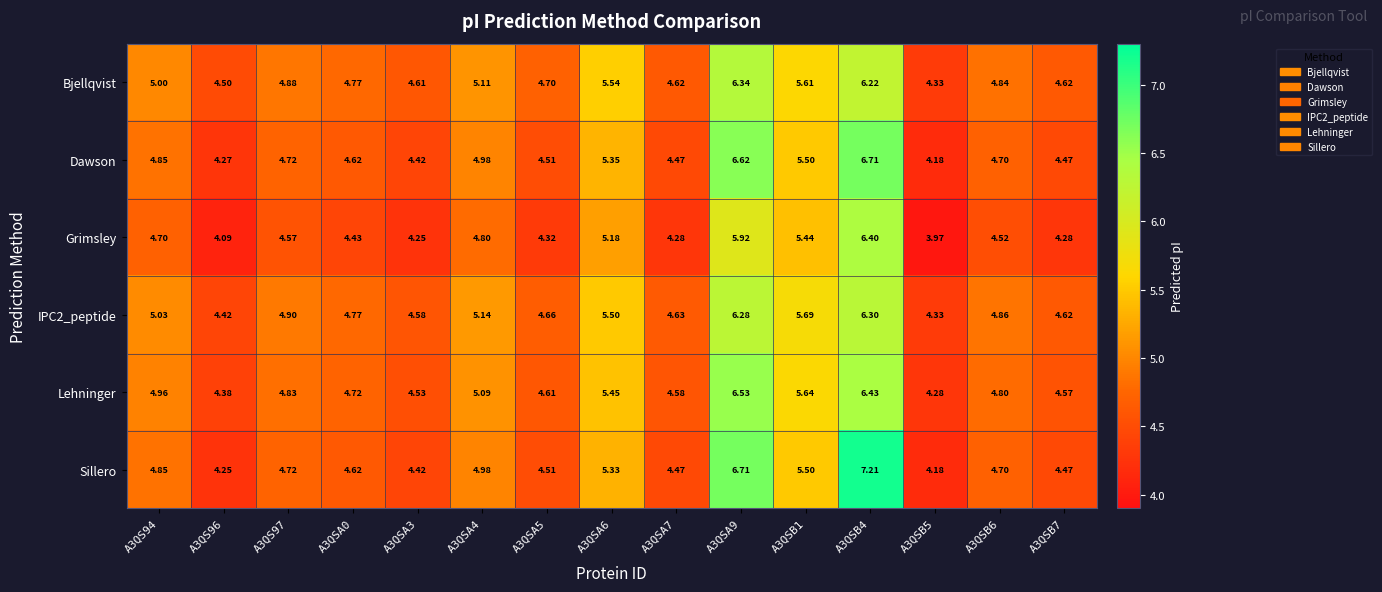

Which series has the widest spread of values?

Sillero